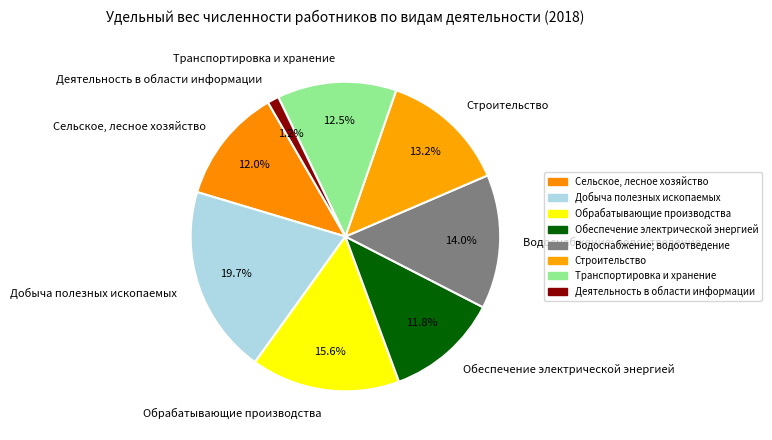

What percentage do Транспортировка и хранение and Водоснабжение; водоотведение together represent?

26.5%